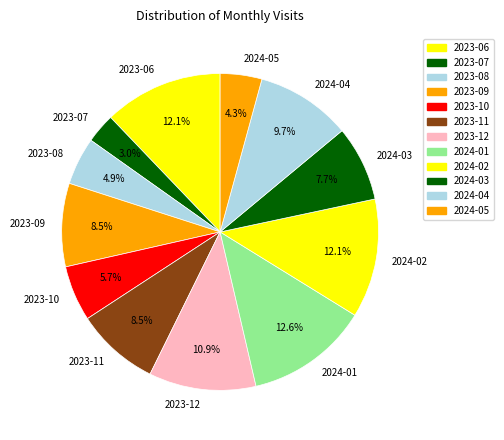

Is 2023-10 the majority of the pie?

No